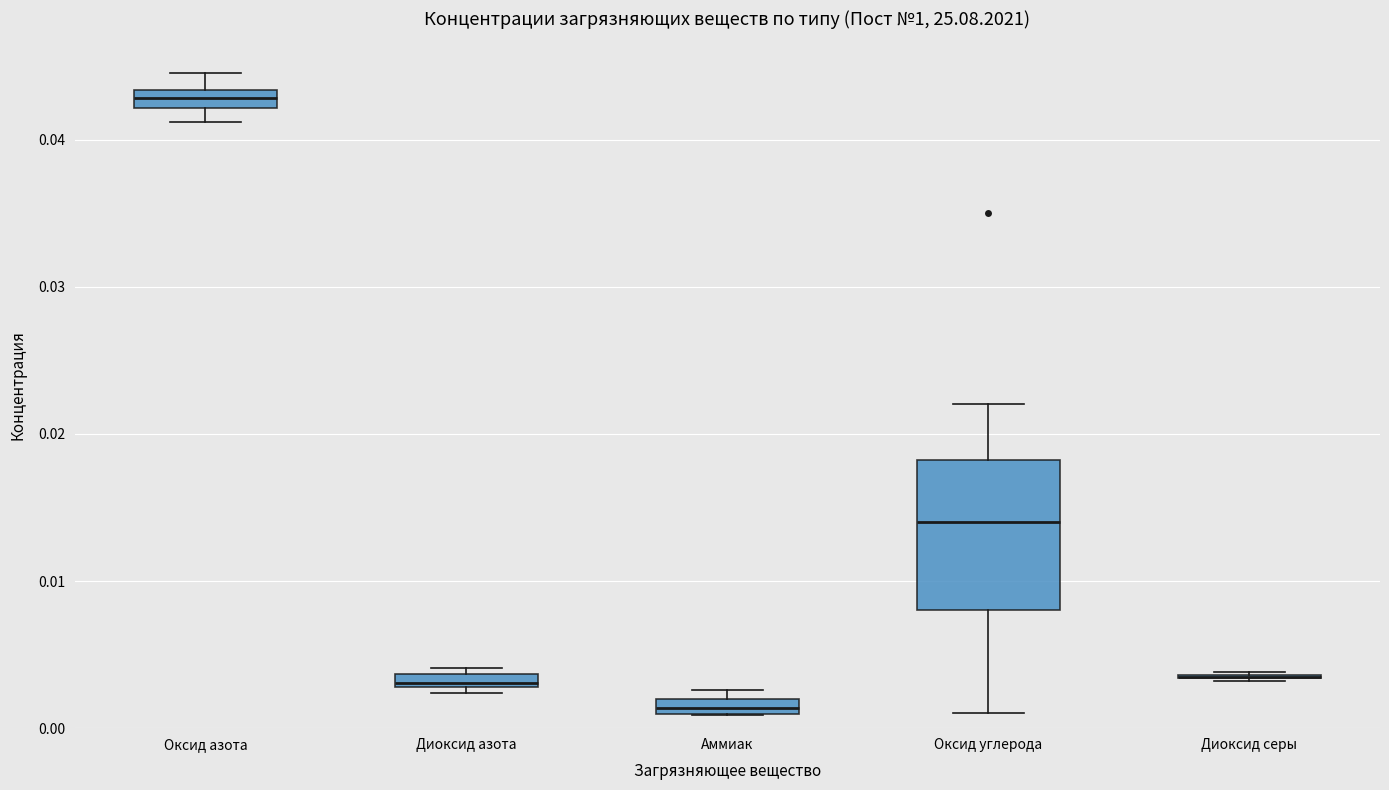

Comparing the boxes themselves (not the whiskers), which one is the tallest?

Оксид углерода